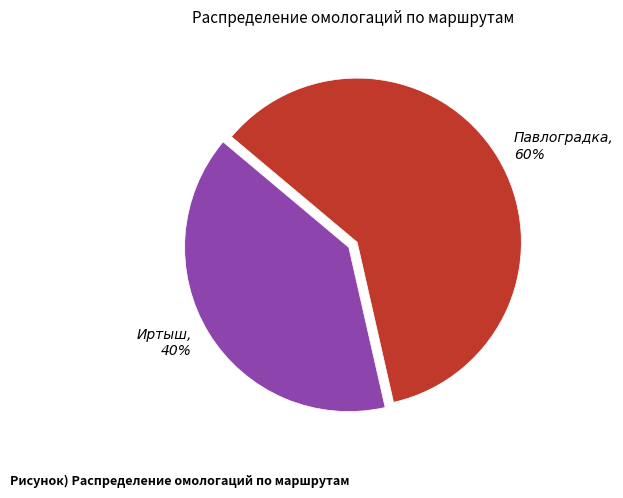

Is there any slice that represents more than half of the pie?

Yes